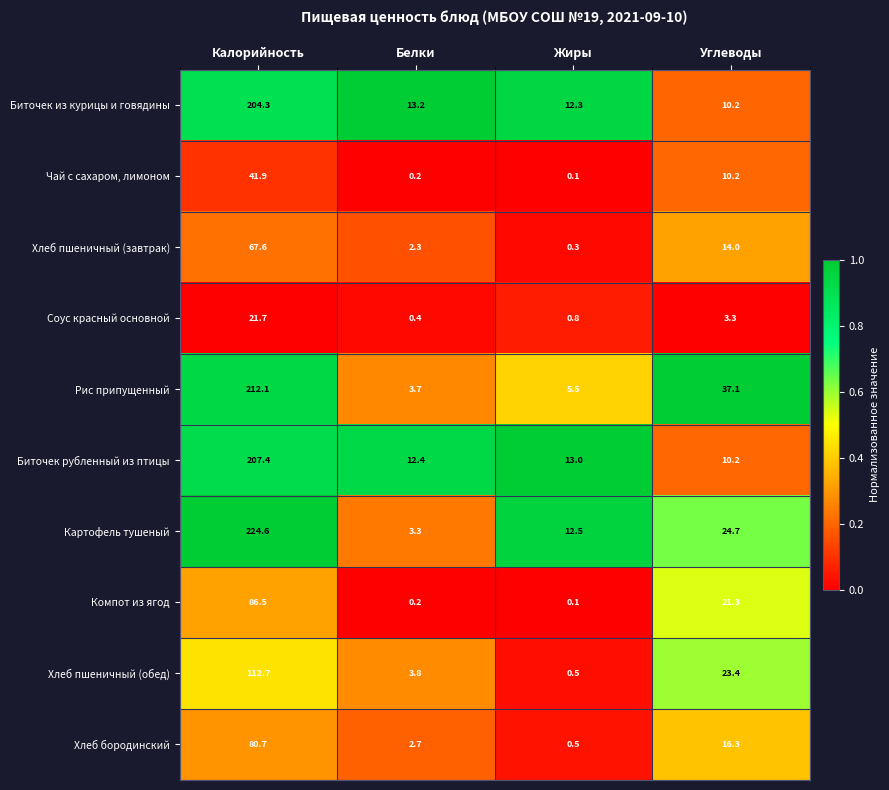

What is the difference between the highest and lowest values at Калорийность?

202.9